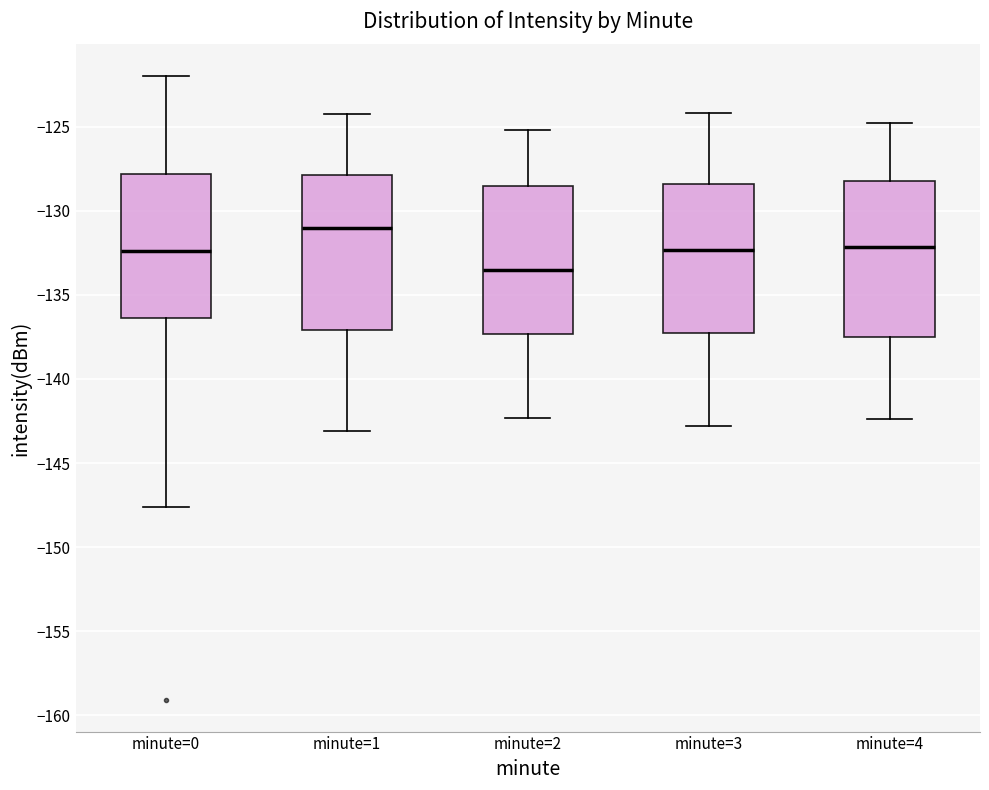

Which box's median line is the lowest?

minute=2